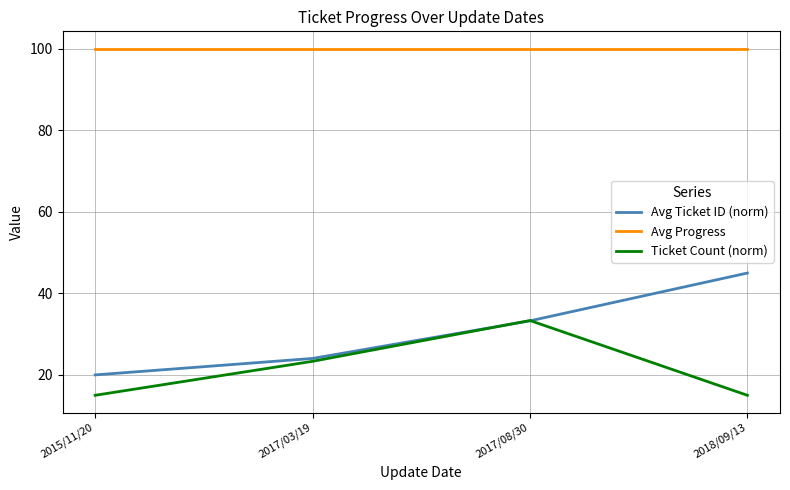

What is the minimum value shown in the chart?

15.0